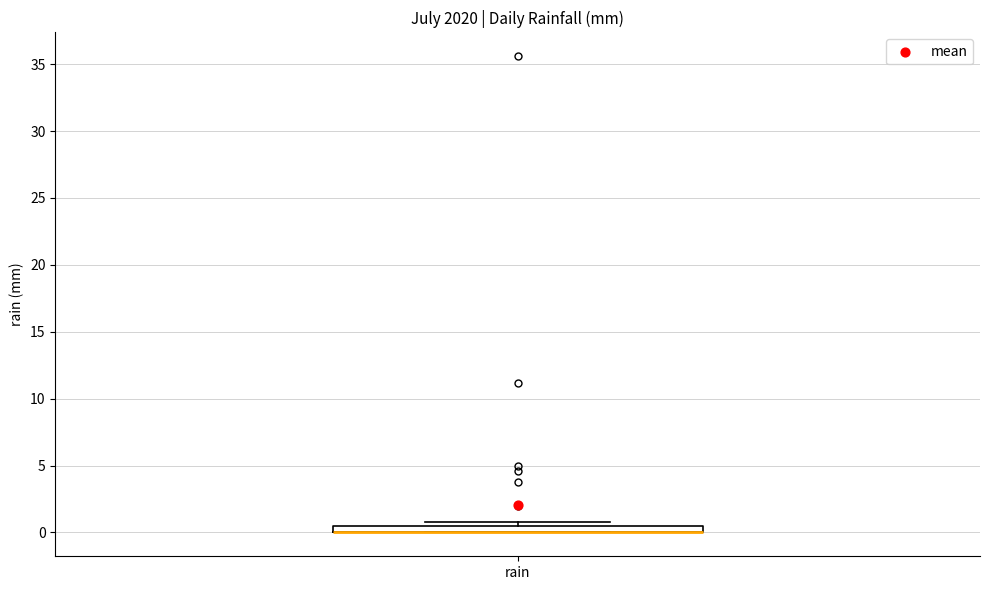

Where is the lower edge of the box for rain on the y-axis? The values are not printed on the chart, so give them approximately, as read against the axis.

0.0